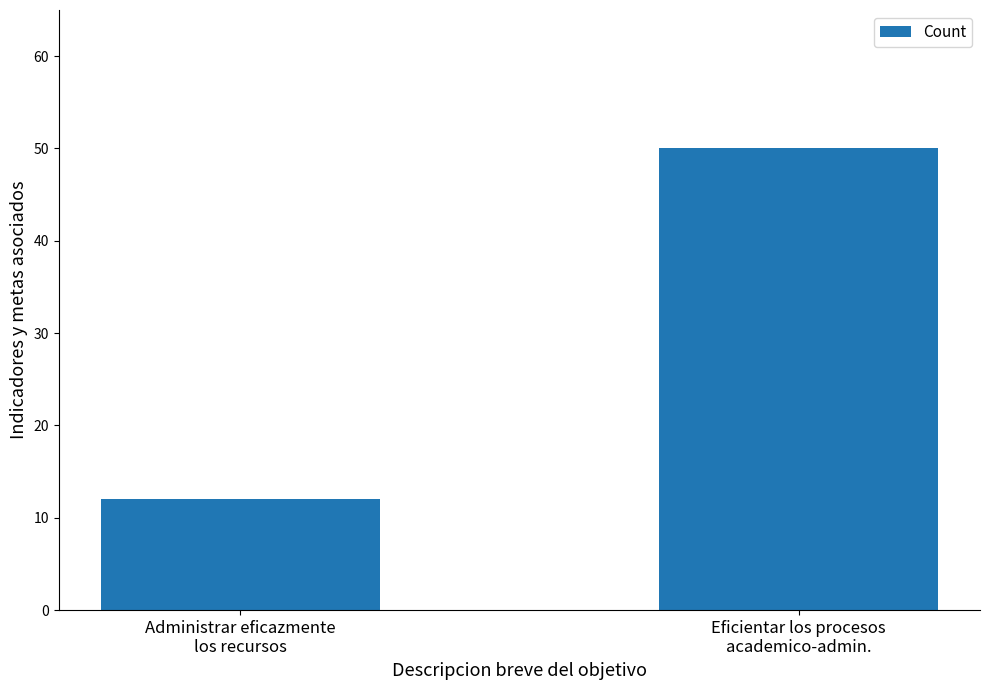

Rank the categories by value from highest to lowest.

Eficientar los procesos
academico-admin., Administrar eficazmente
los recursos